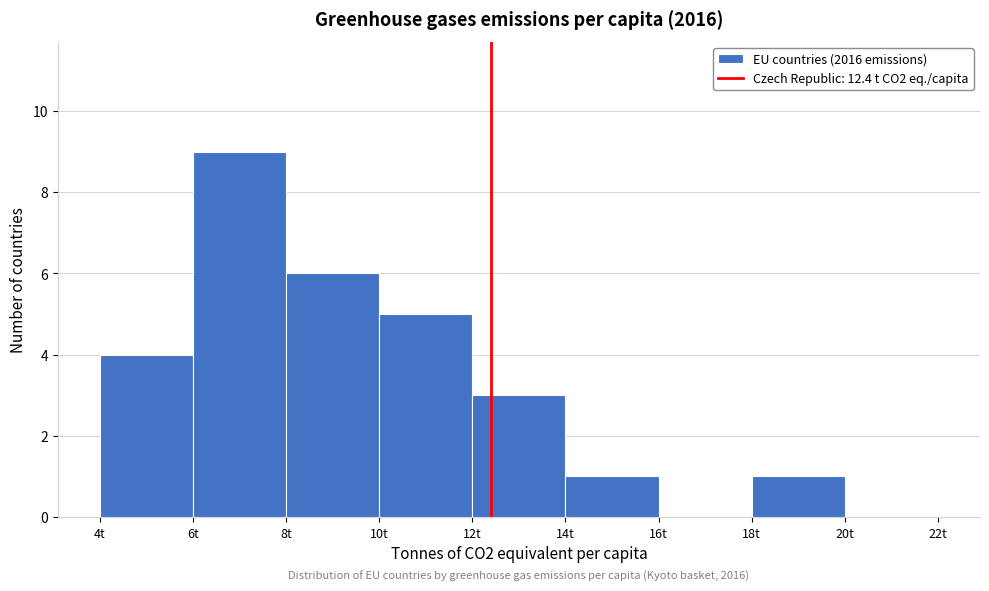

Which range on the x-axis has the tallest bar?

6 to 8